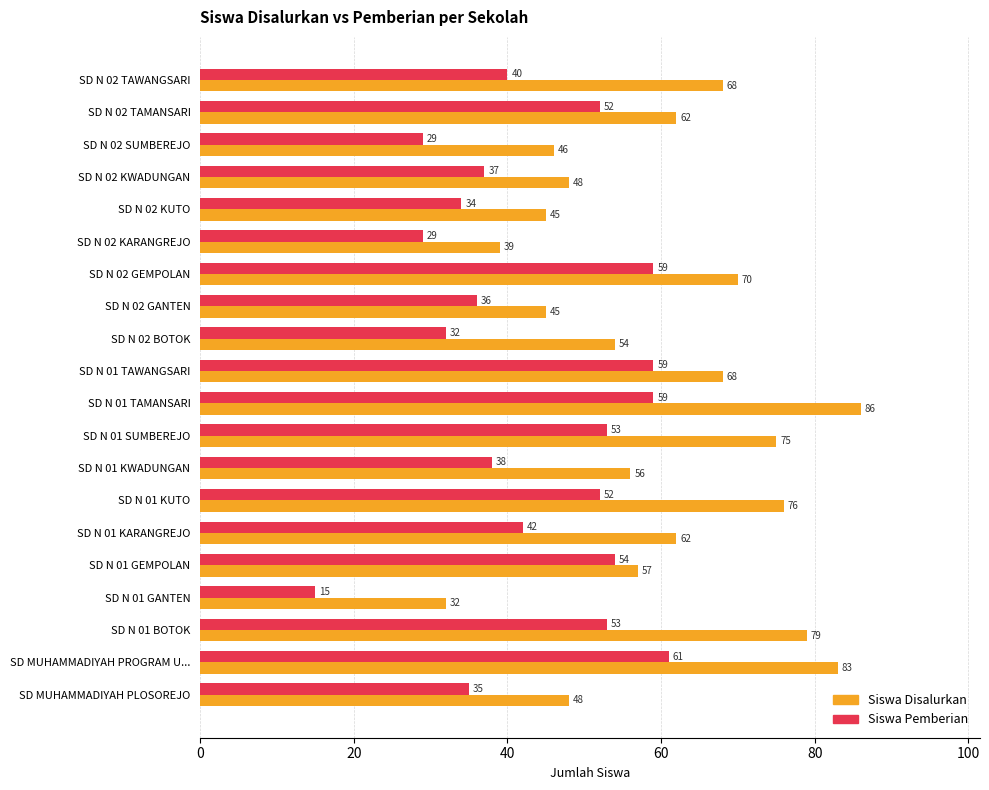

How many series are shown in this chart?

2